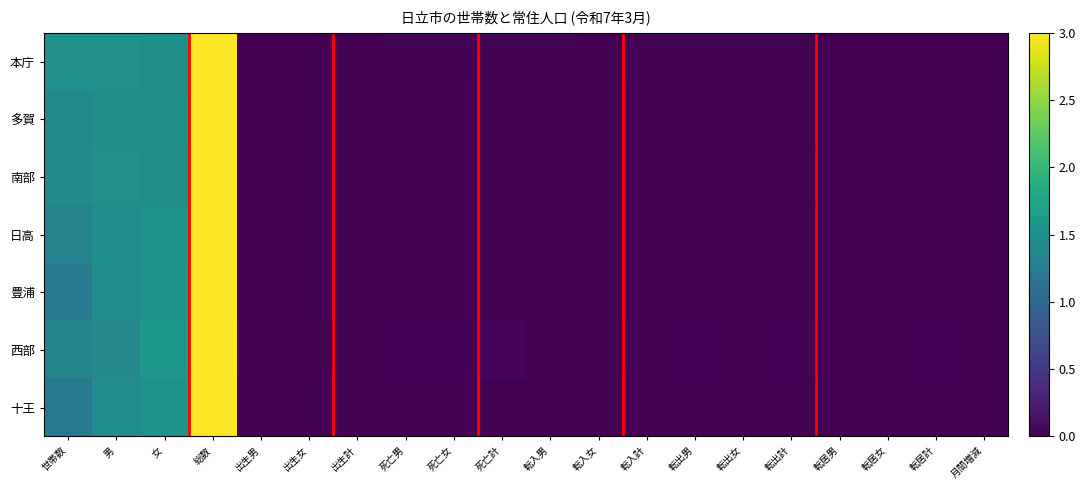

List the series in order of their peak value, lowest first.

本庁, 多賀, 南部, 日高, 豊浦, 西部, 十王